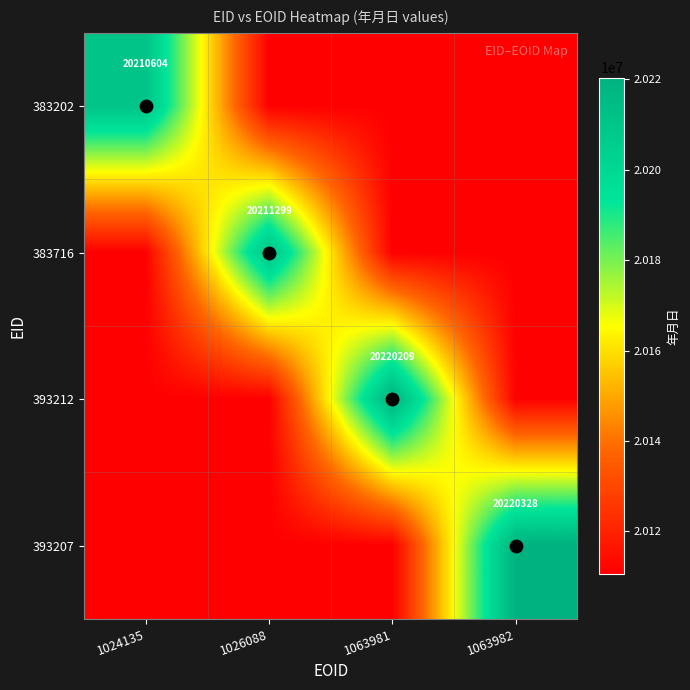

At which category does the chart reach its minimum across all series?

1026088